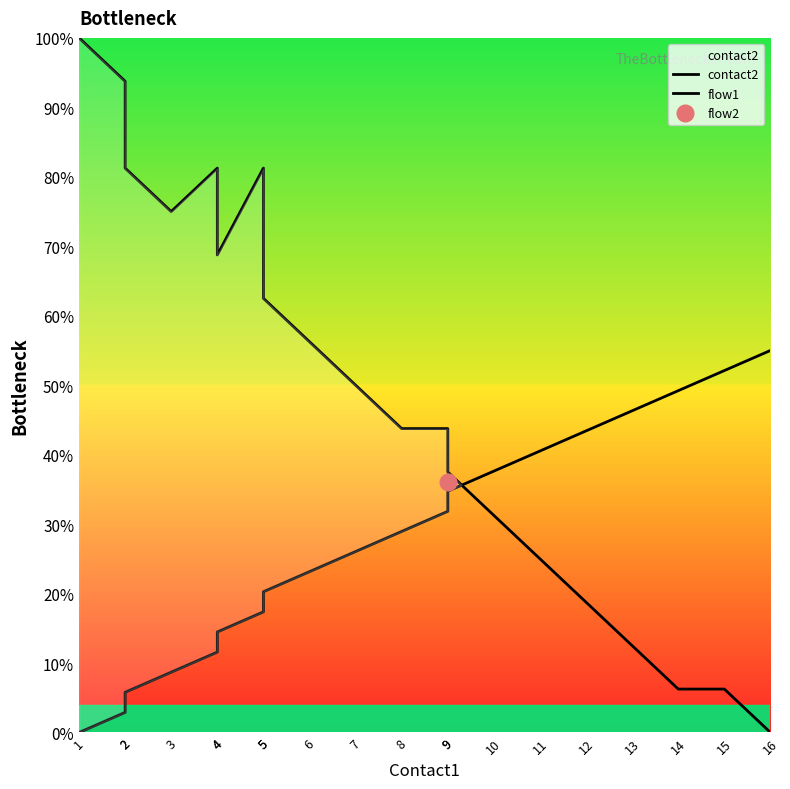

Which category has the lowest value across all series?

16